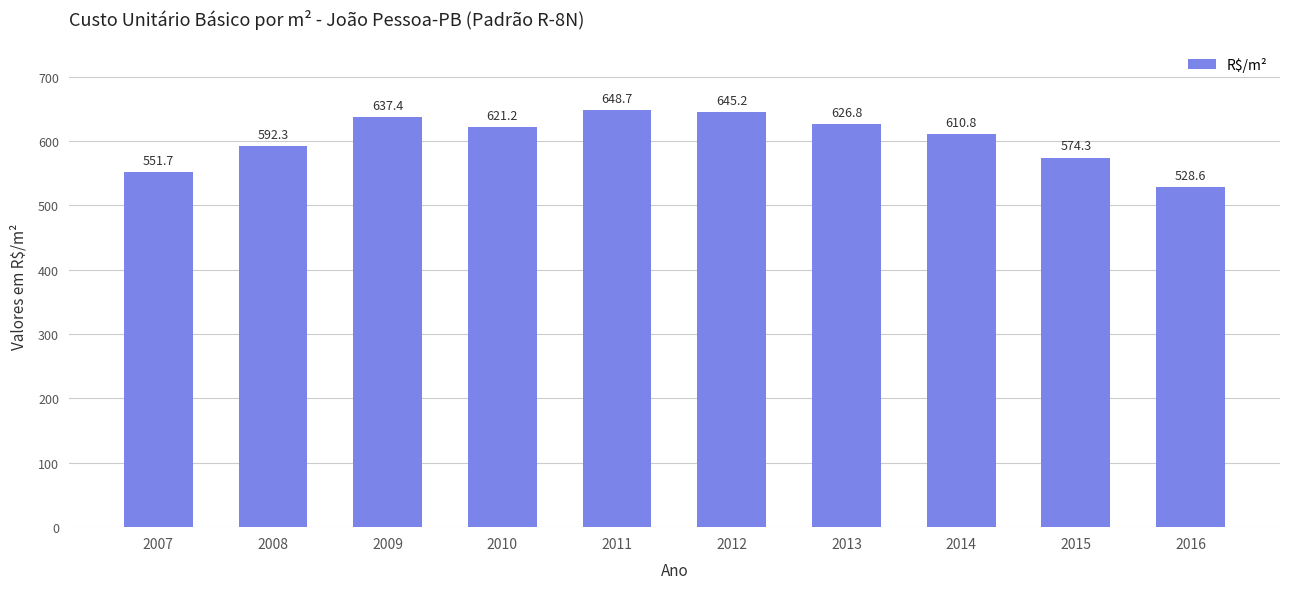

At which category does the chart reach its minimum across all series?

2016